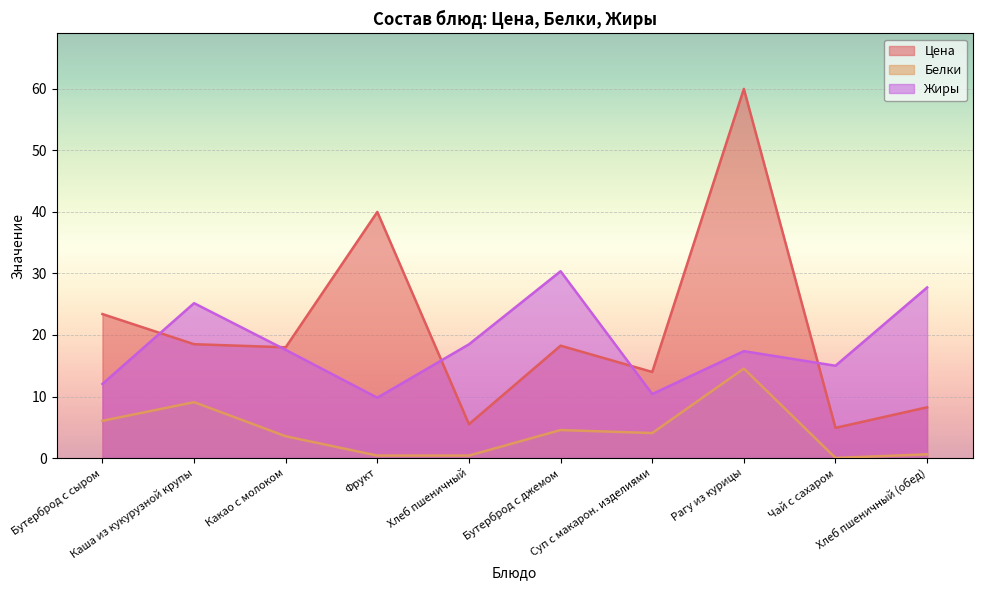

What is the difference between the Жиры values at Рагу из курицы and Бутерброд с джемом?

13.0